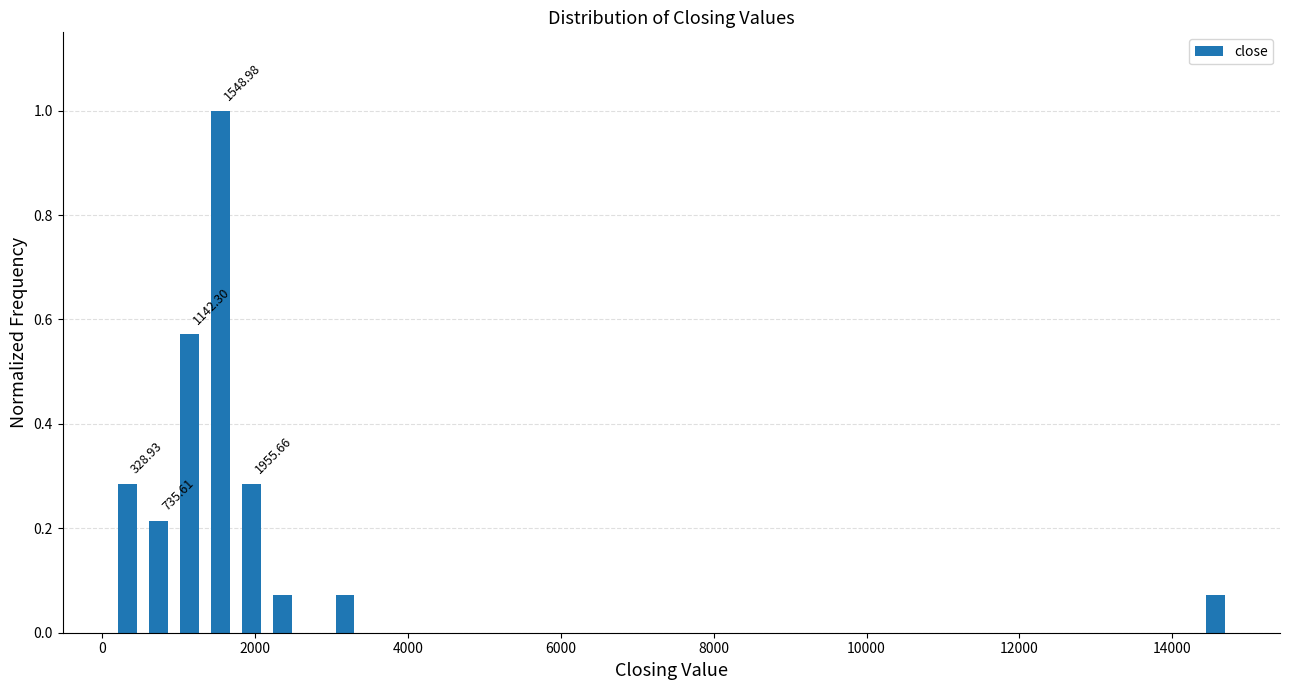

Read against the x-axis, roughly where is the centre of the tallest bar?

1600